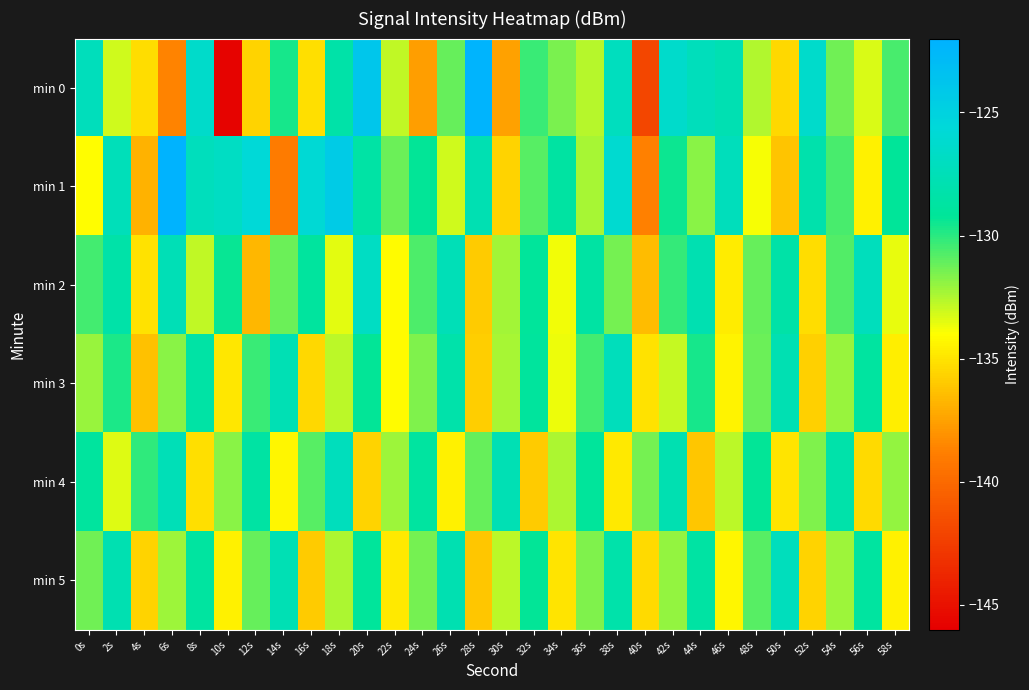

Which series changed the most between 0s and 20s?

min 4